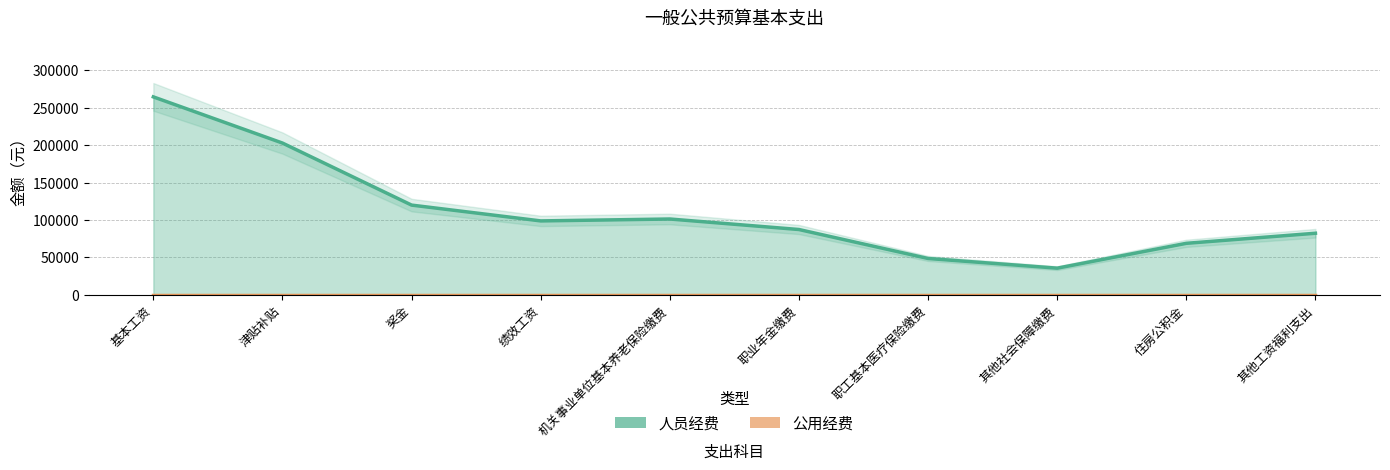

Rank the series at 奖金 from lowest to highest value.

公用经费, 人员经费